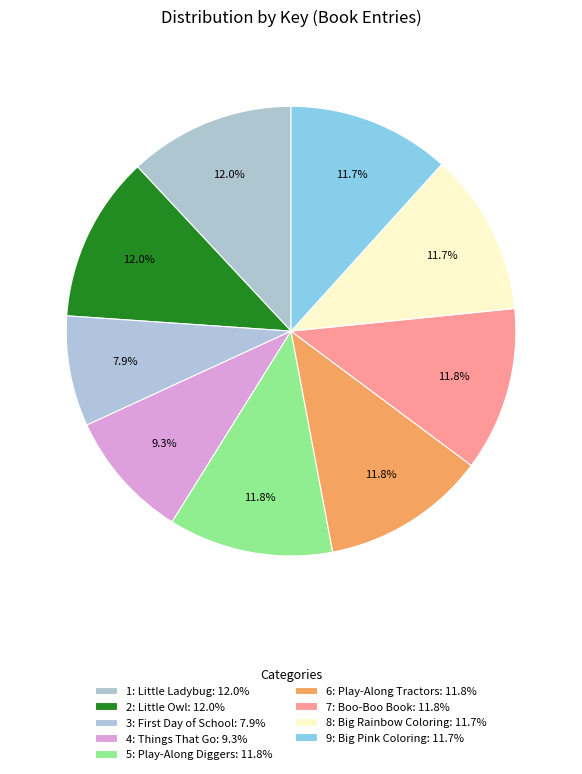

What percentage do 9: Big Pink Coloring and 7: Boo-Boo Book together represent?

23.5%